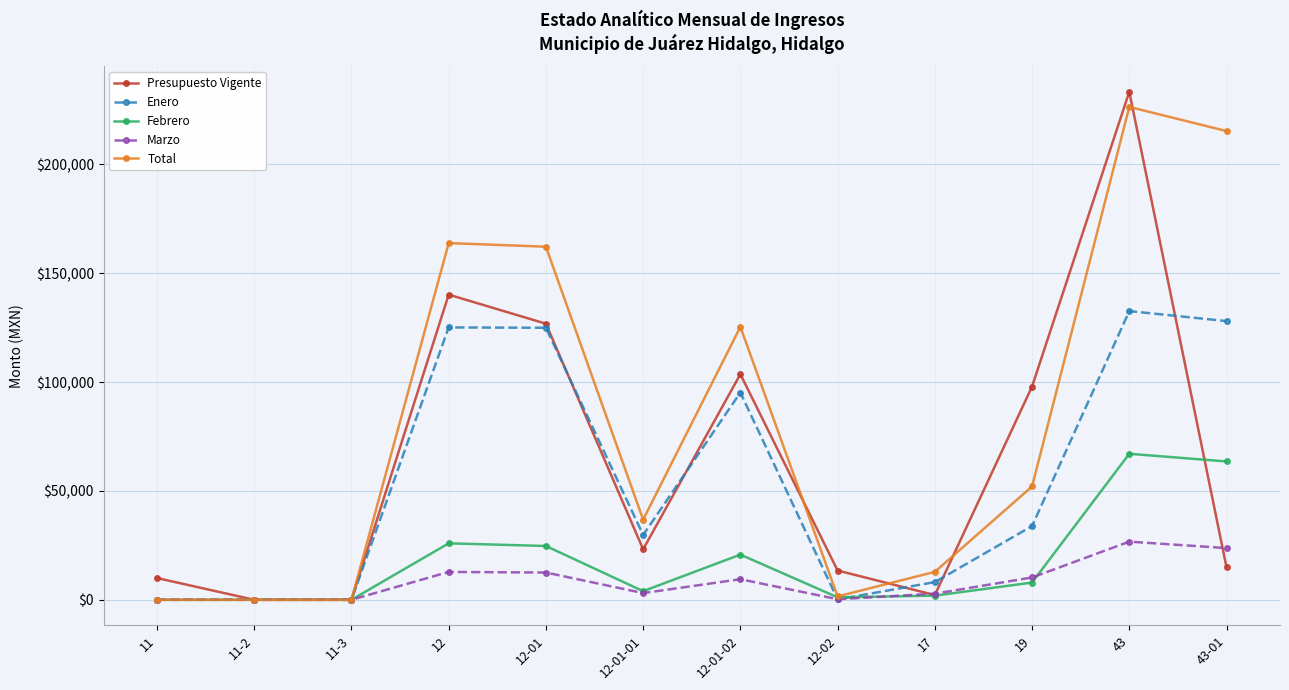

True or false: Marzo has more than 2 points higher than both neighbors.

True